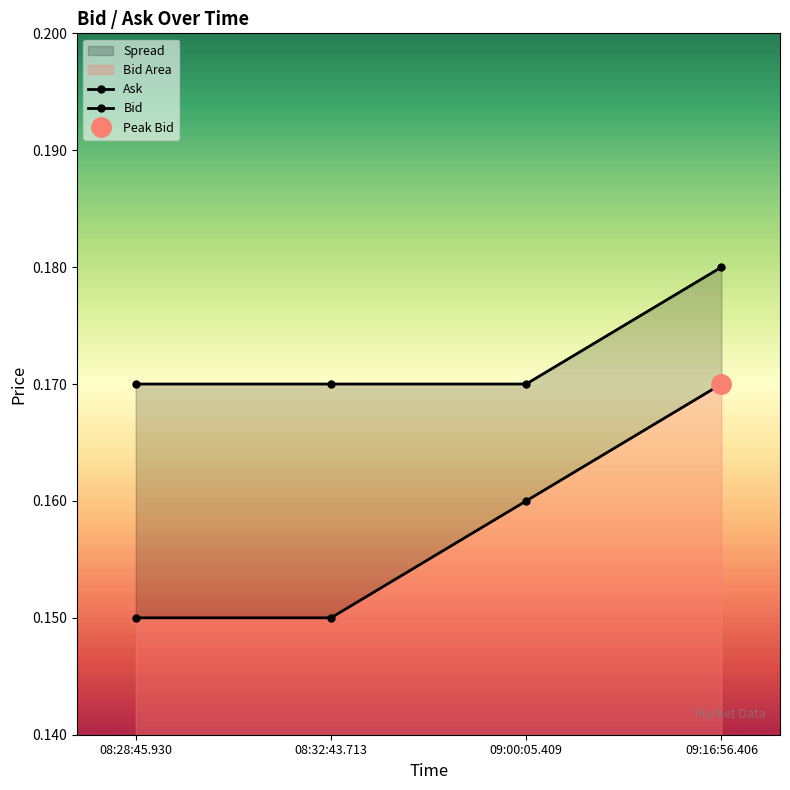

Reading left to right, what are all the values shown in this chart?

Ask: 08:28:45.930=0.2	08:32:43.713=0.2	09:00:05.409=0.2	09:16:56.406=0.2
Bid: 08:28:45.930=0.1	08:32:43.713=0.1	09:00:05.409=0.2	09:16:56.406=0.2